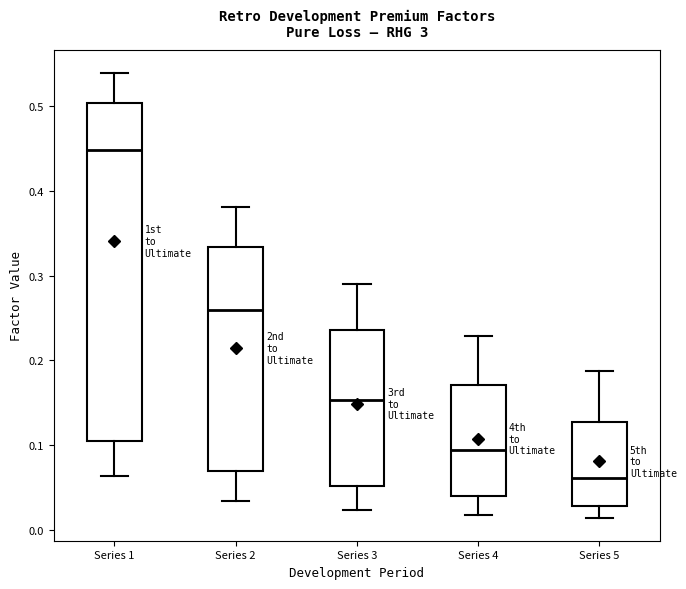

Reading left to right, transcribe this box plot: for each box, give where its median line is, the range the box spans, and where its two whiskers end, as read against the y-axis. The values are not printed on the chart, so give them approximately, as read against the axis.

Series 1: median 0.45, box 0.11 to 0.50, whiskers 0.06 to 0.54
Series 2: median 0.26, box 0.07 to 0.33, whiskers 0.03 to 0.38
Series 3: median 0.15, box 0.05 to 0.24, whiskers 0.02 to 0.29
Series 4: median 0.09, box 0.04 to 0.17, whiskers 0.02 to 0.23
Series 5: median 0.06, box 0.03 to 0.13, whiskers 0.01 to 0.19